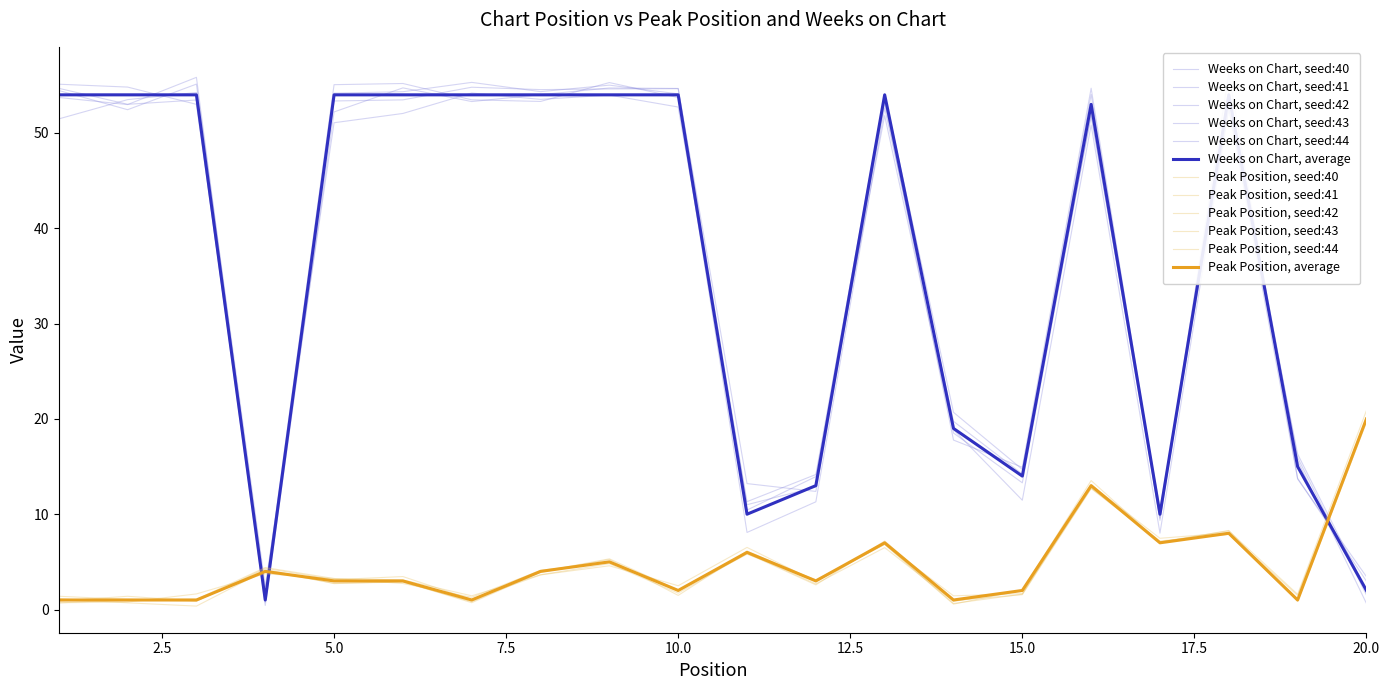

Between 14 and 1, which is larger?

14